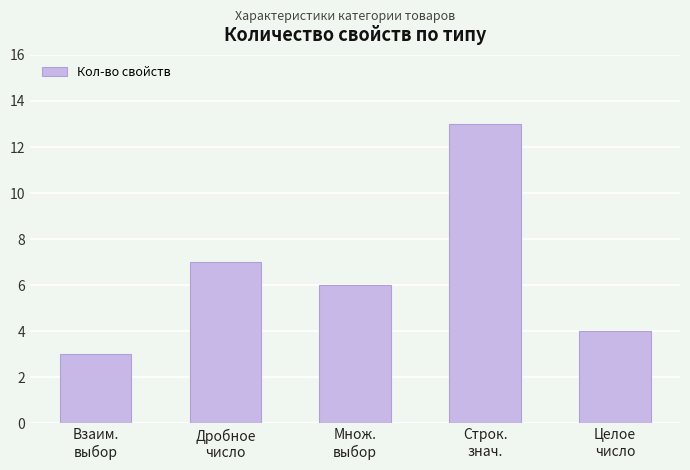

What is the label of the 3rd bar from the left?

Множ.
выбор